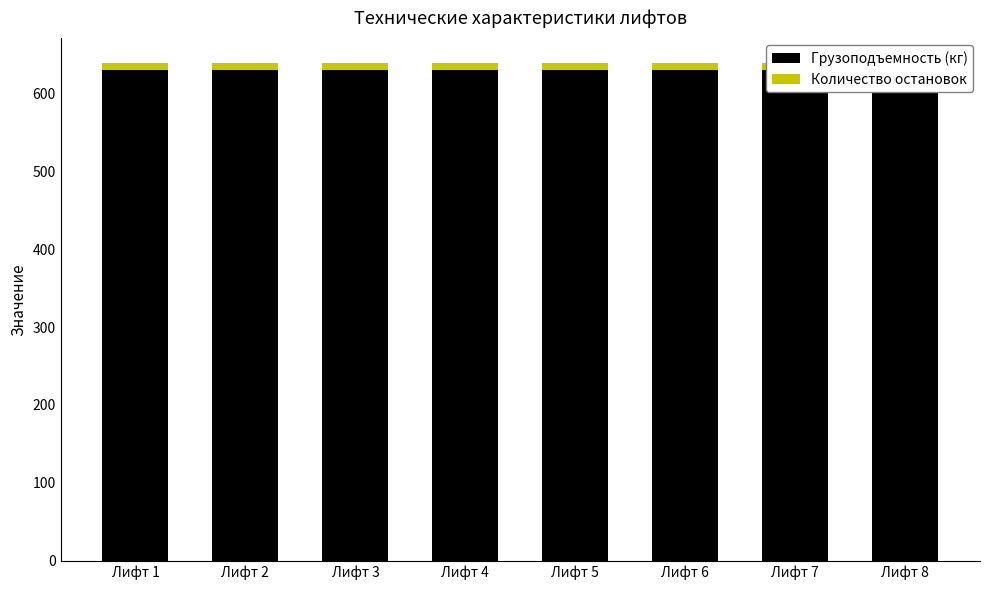

Which series changed the most between Лифт 7 and Лифт 8?

Грузоподъемность (кг)